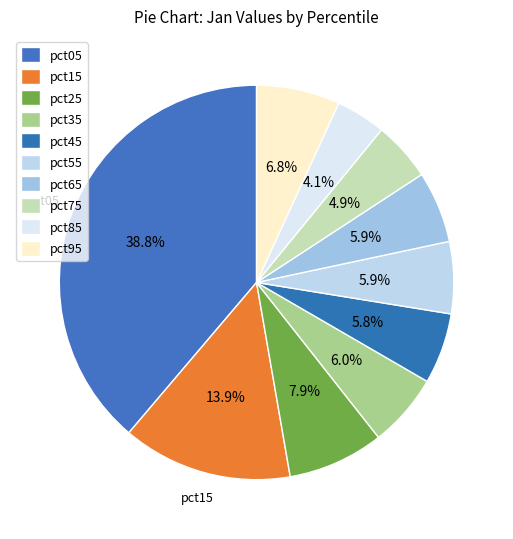

Rank the categories by value from highest to lowest.

pct05, pct15, pct25, pct95, pct35, pct55, pct65, pct45, pct75, pct85